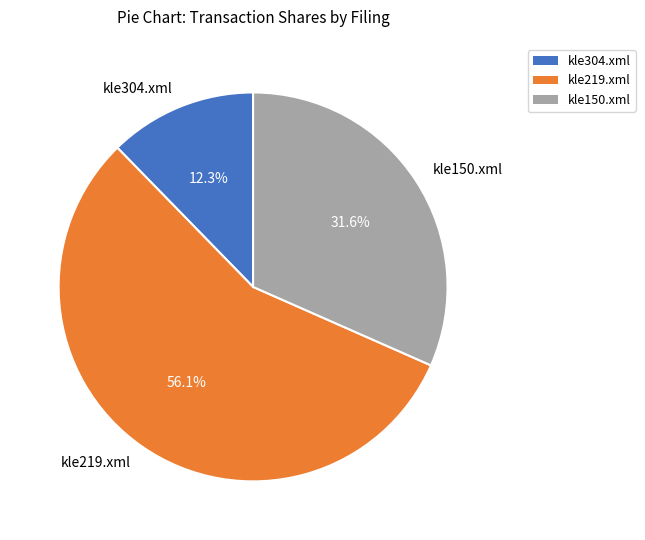

Does kle219.xml account for over 50% of the chart?

Yes